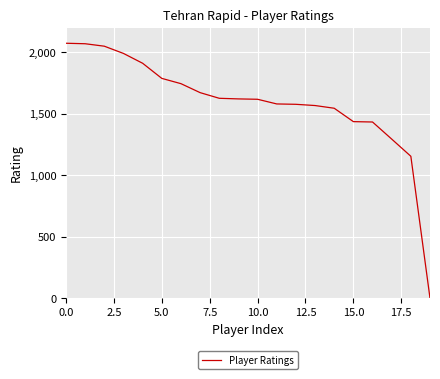

What is the greatest value displayed?

2075